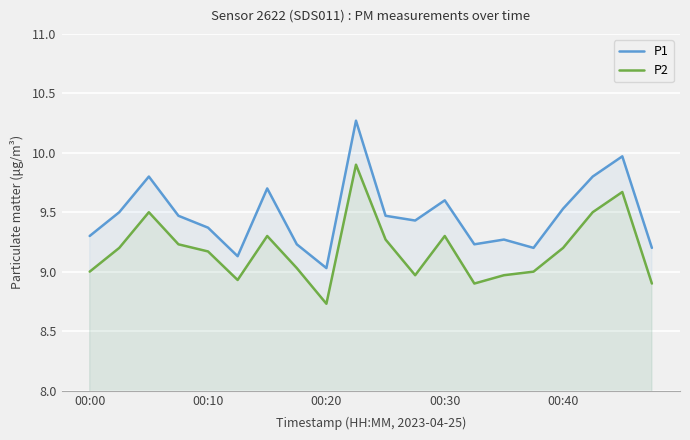

In P1, how many points are lower than both neighbors (excluding endpoints)?

5